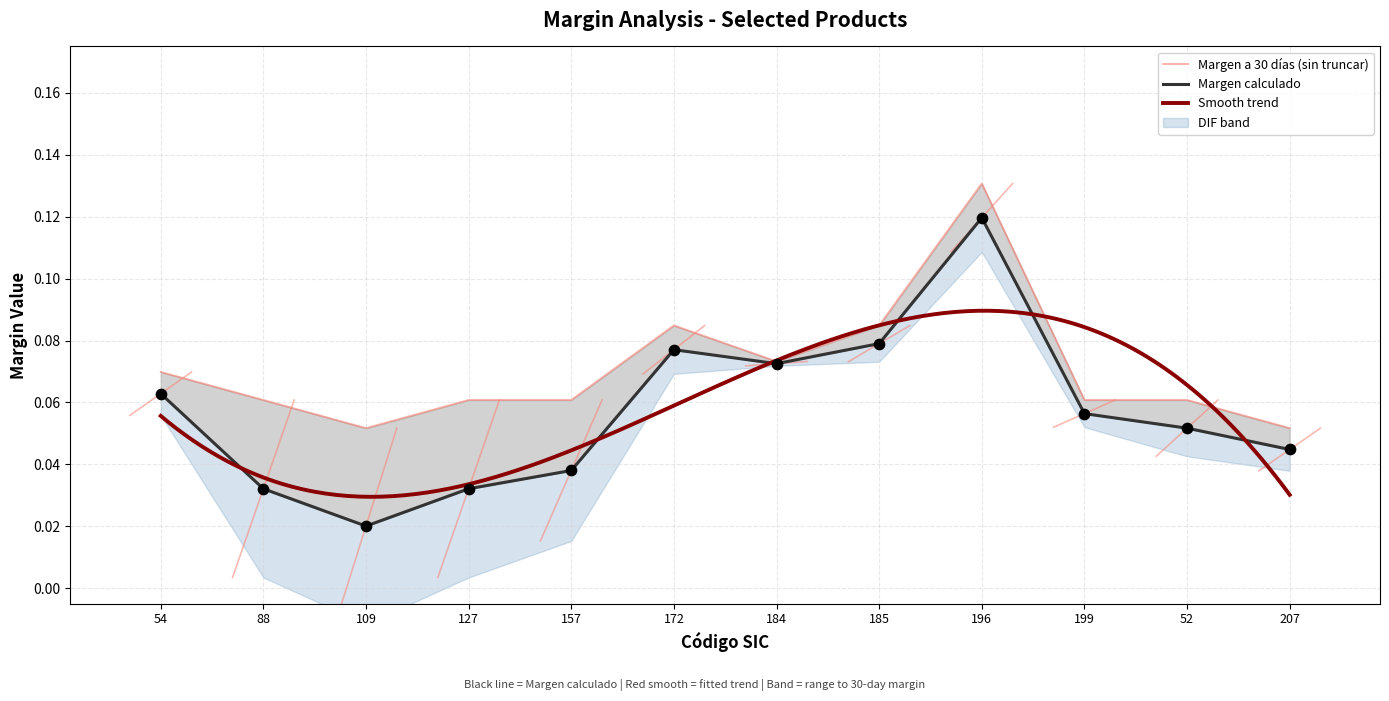

Which series contains the lowest Y value?

Margen calculado